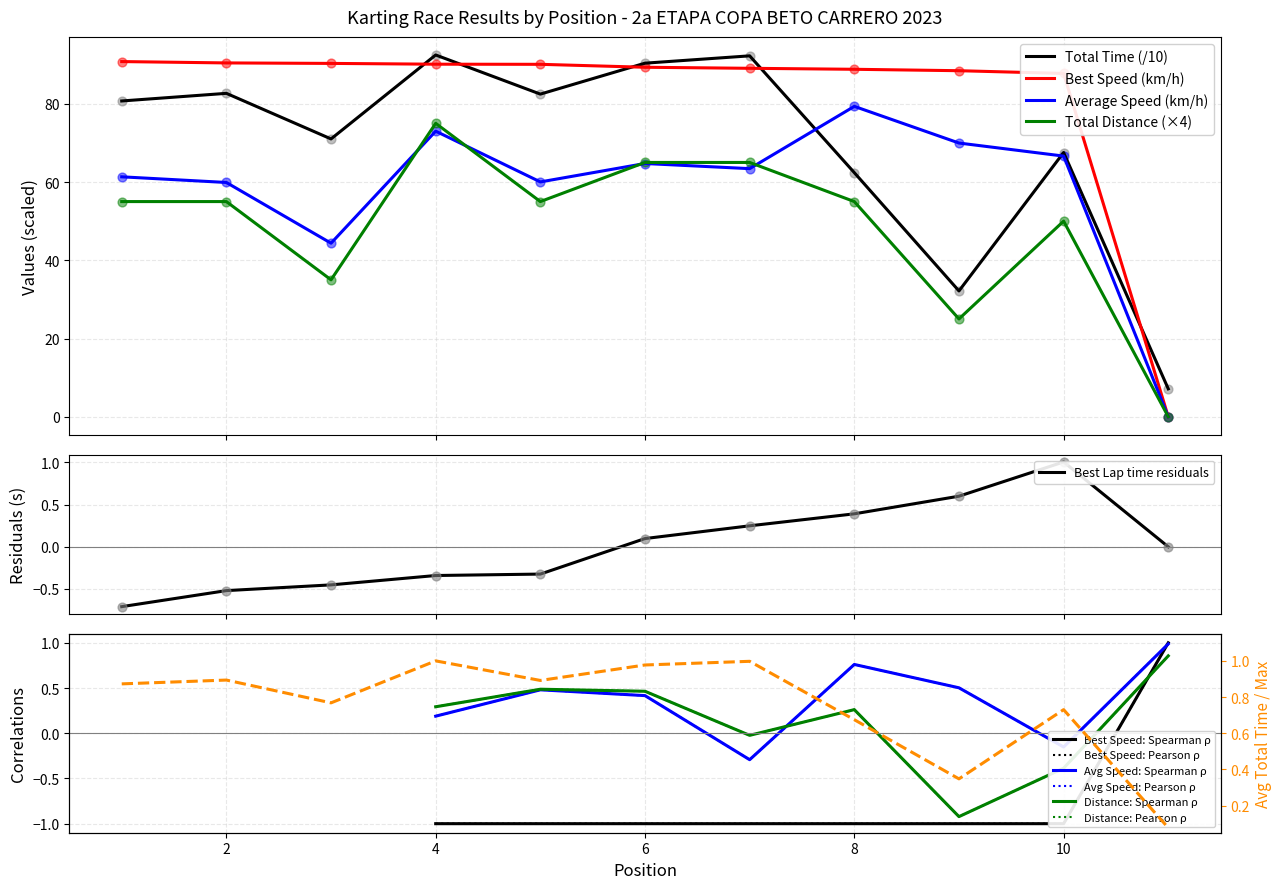

True or false: Total Distance (×4) and Total Time (/10) intersect in this chart.

False